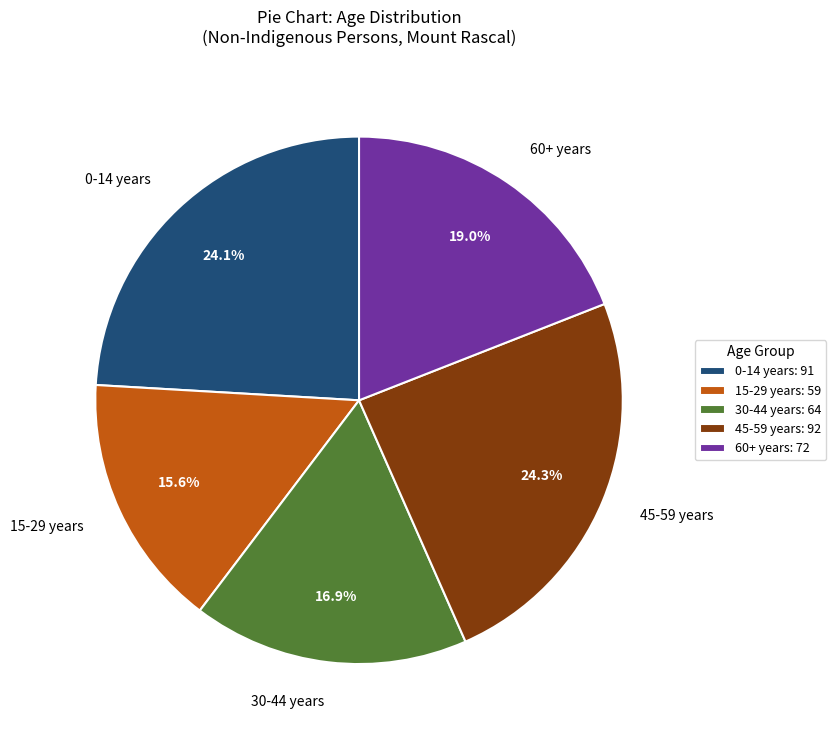

How many slices are in this pie chart?

5